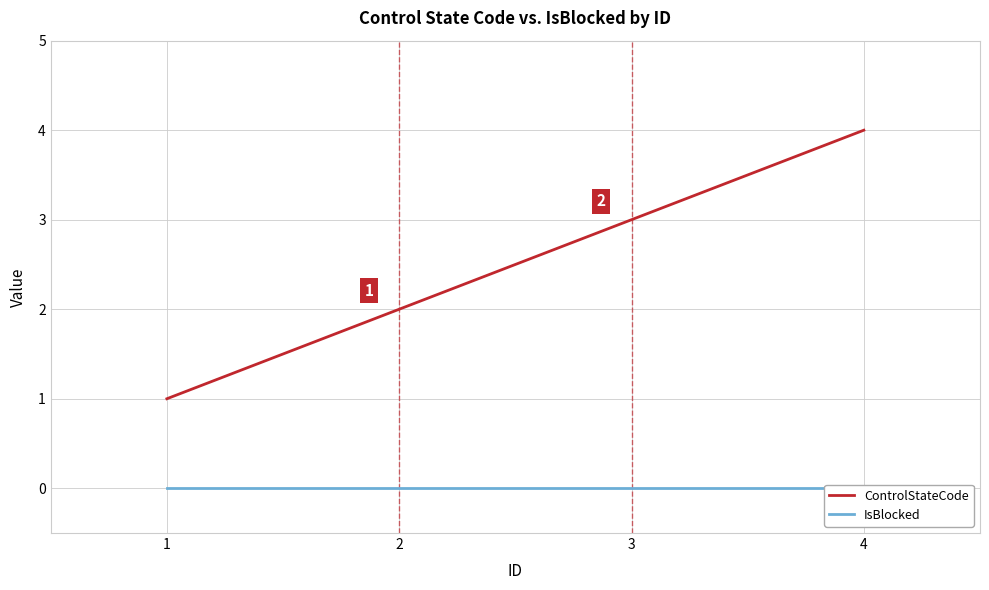

Which series has the largest total across all categories?

ControlStateCode